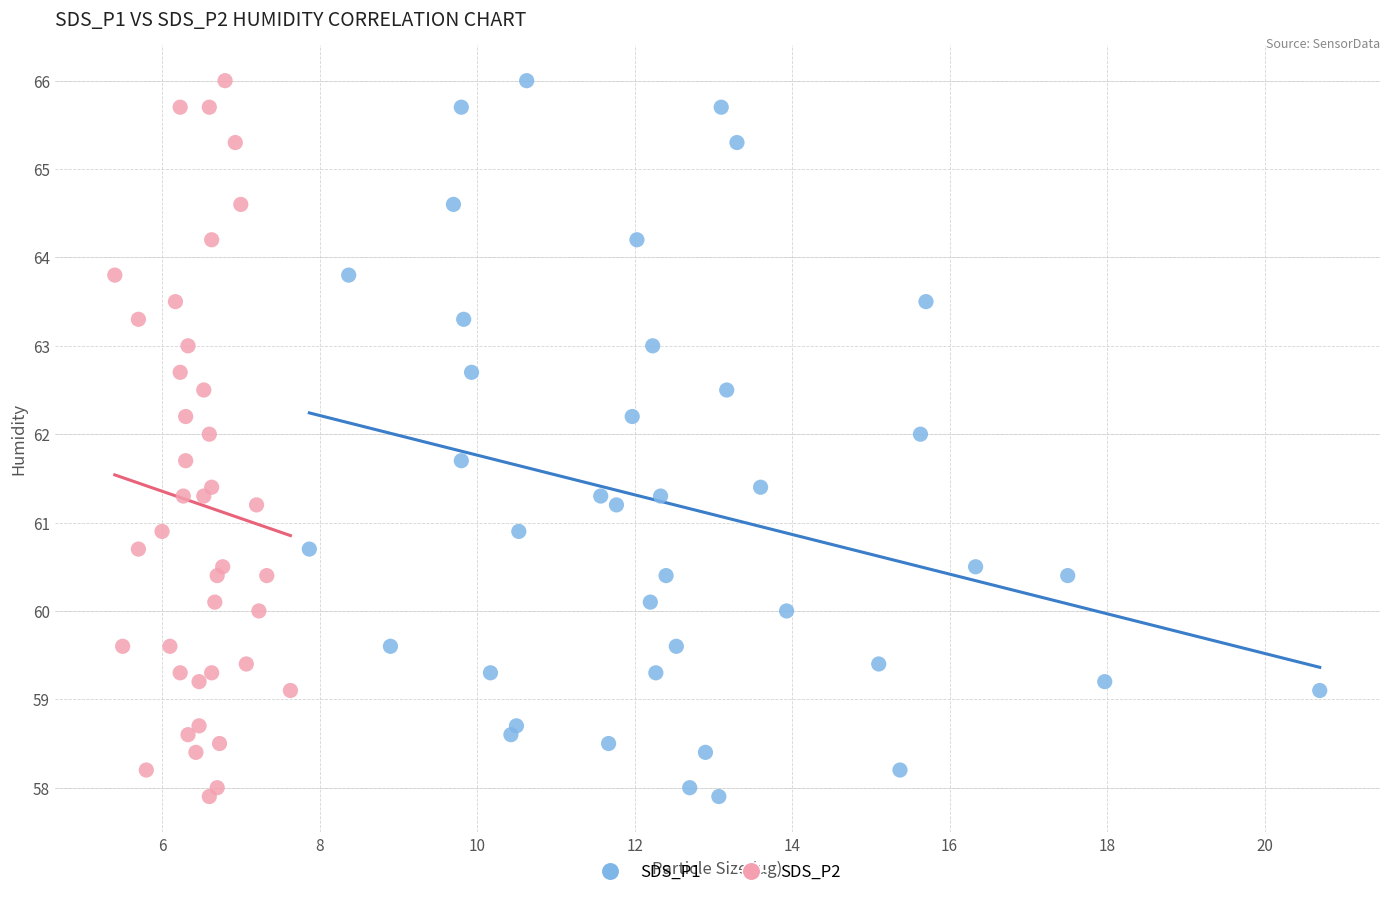

What are all the series names shown in the legend?

SDS_P1, SDS_P2